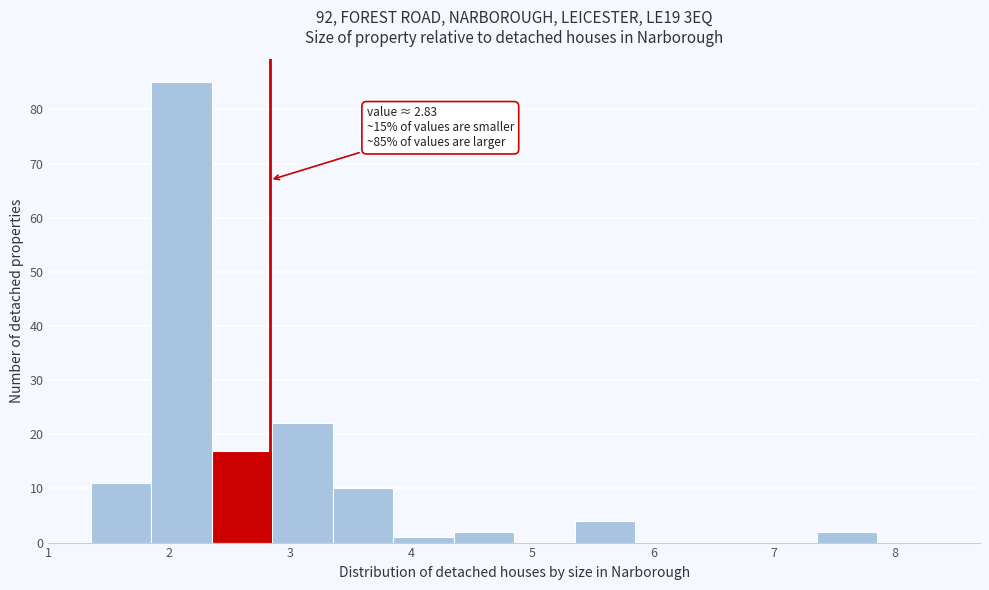

Which range on the x-axis has the tallest bar?

1.85 to 2.35